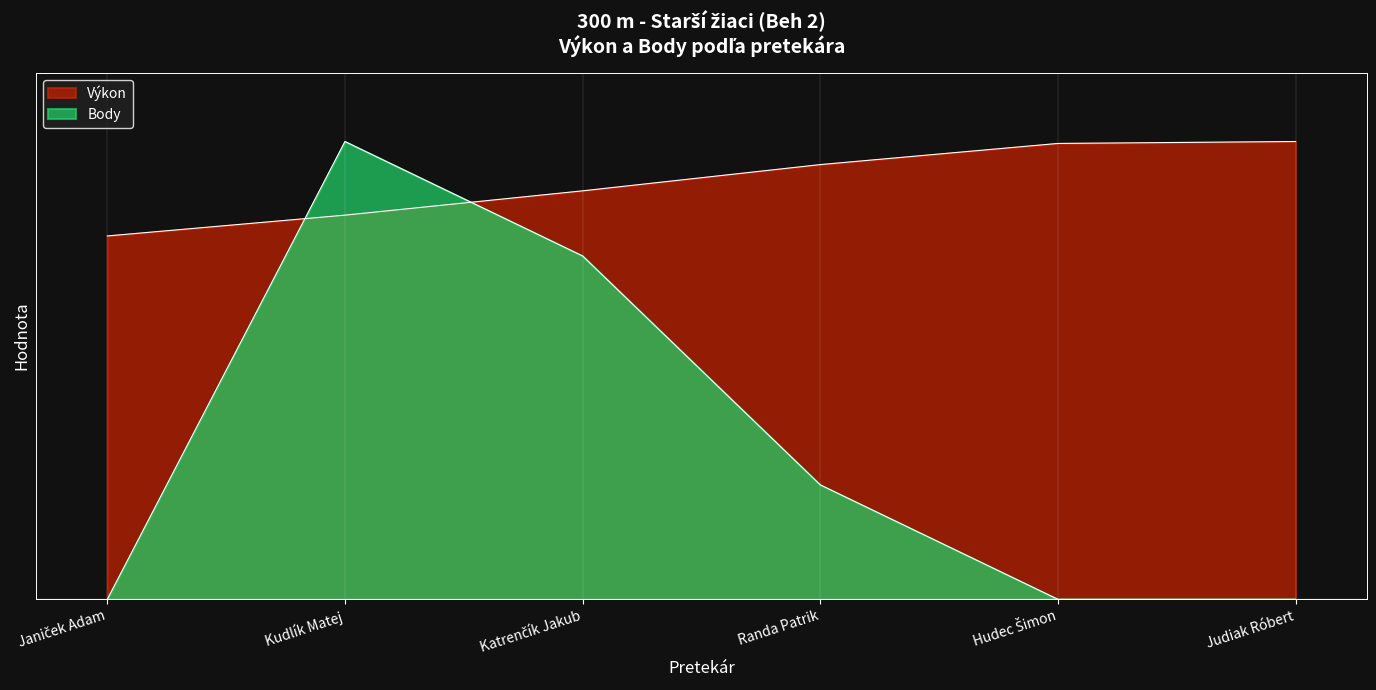

What value does the Výkon series have at Katrenčík Jakub?

0.9